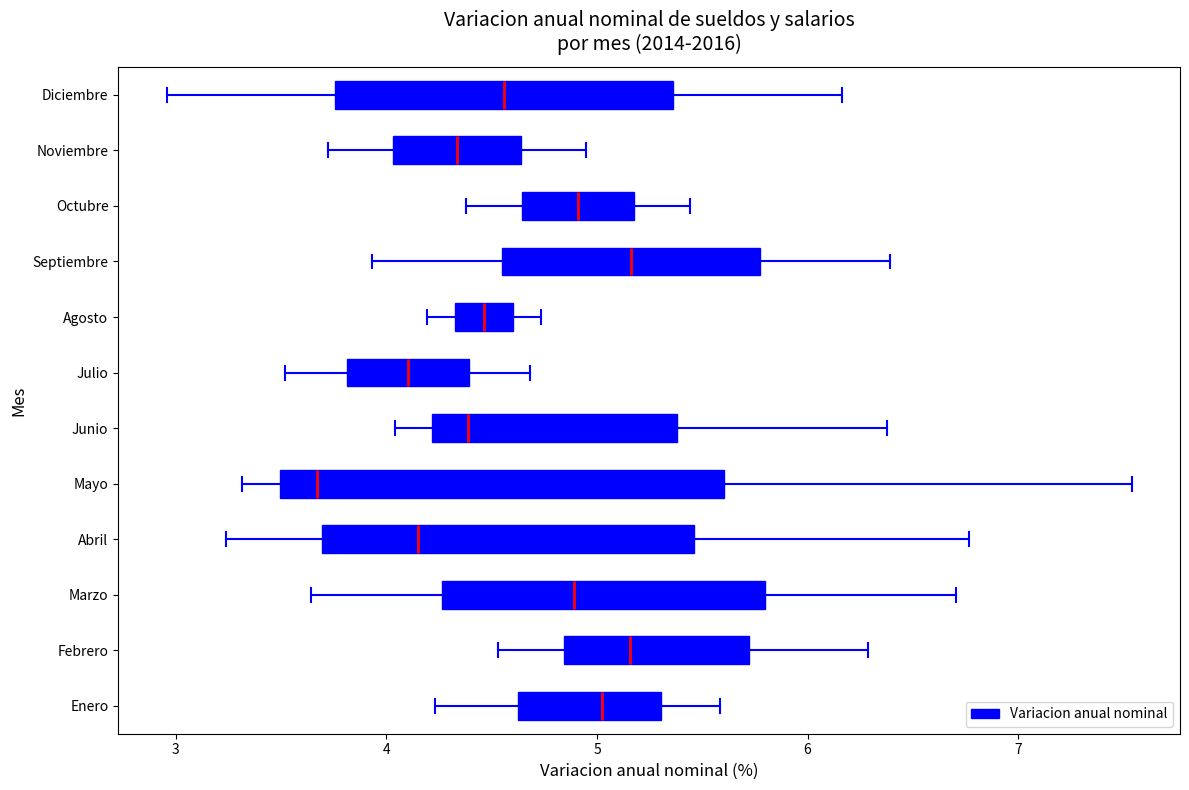

Reading bottom to top, read every box against the x-axis: the position of its median line, the range the box covers, and the ends of its whiskers. The values are not printed on the chart, so give them approximately, as read against the axis.

Enero: median 5.0, box 4.6 to 5.3, whiskers 4.2 to 5.6
Febrero: median 5.2, box 4.8 to 5.7, whiskers 4.5 to 6.3
Marzo: median 4.9, box 4.3 to 5.8, whiskers 3.6 to 6.7
Abril: median 4.2, box 3.7 to 5.5, whiskers 3.2 to 6.8
Mayo: median 3.7, box 3.5 to 5.6, whiskers 3.3 to 7.5
Junio: median 4.4, box 4.2 to 5.4, whiskers 4.0 to 6.4
Julio: median 4.1, box 3.8 to 4.4, whiskers 3.5 to 4.7
Agosto: median 4.5, box 4.3 to 4.6, whiskers 4.2 to 4.7
Septiembre: median 5.2, box 4.5 to 5.8, whiskers 3.9 to 6.4
Octubre: median 4.9, box 4.6 to 5.2, whiskers 4.4 to 5.4
Noviembre: median 4.3, box 4.0 to 4.6, whiskers 3.7 to 4.9
Diciembre: median 4.6, box 3.8 to 5.4, whiskers 3.0 to 6.2